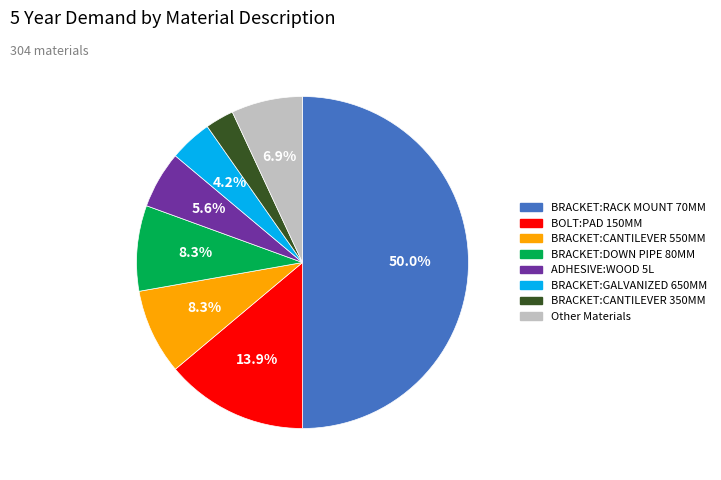

To the nearest percent, what is the difference between the largest and smallest slice percentages?

47%